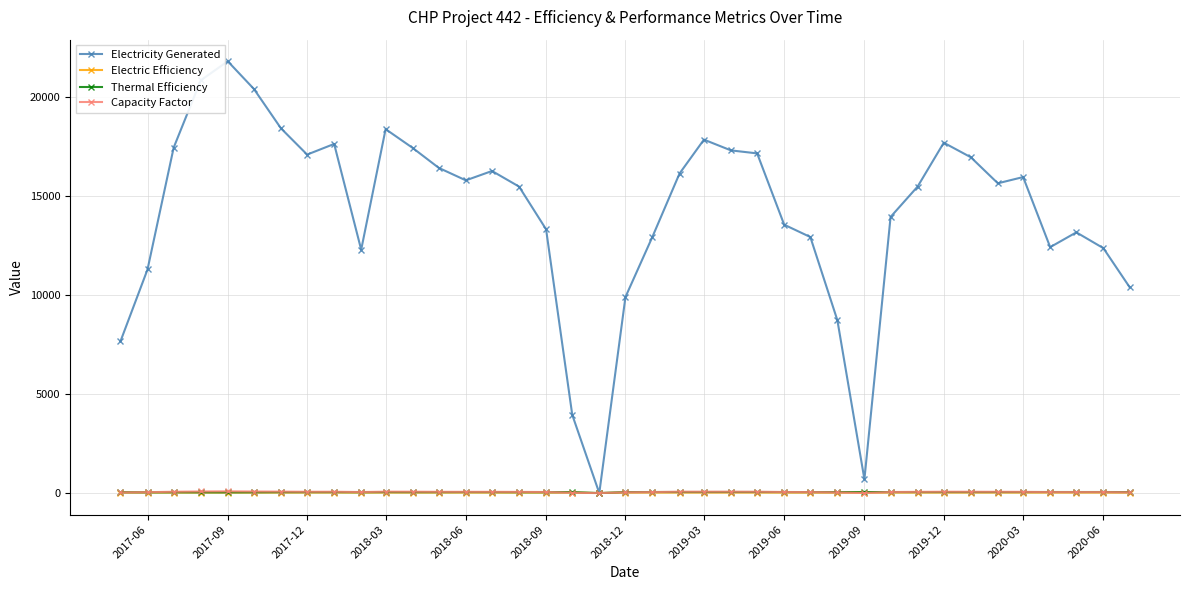

What is the value of the Electricity Generated point at the 2nd from the left?

11300.5